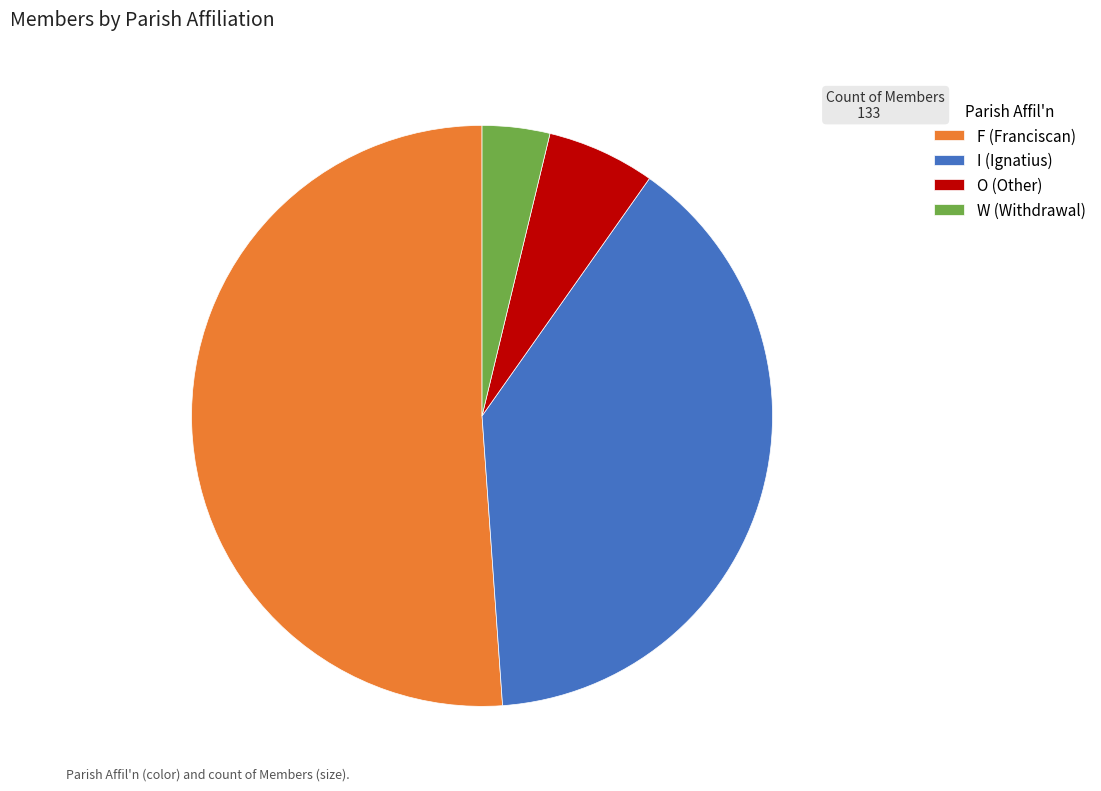

Count the number of slices in the pie.

4